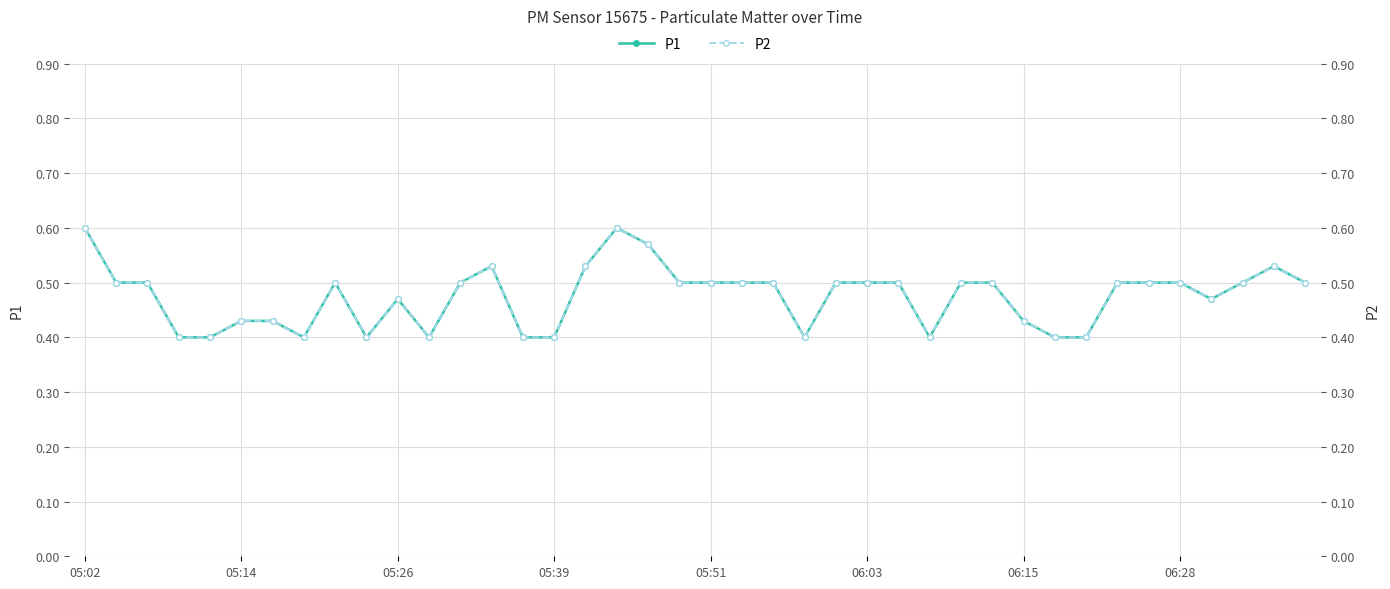

What is the lowest value of the P1 series?

0.4